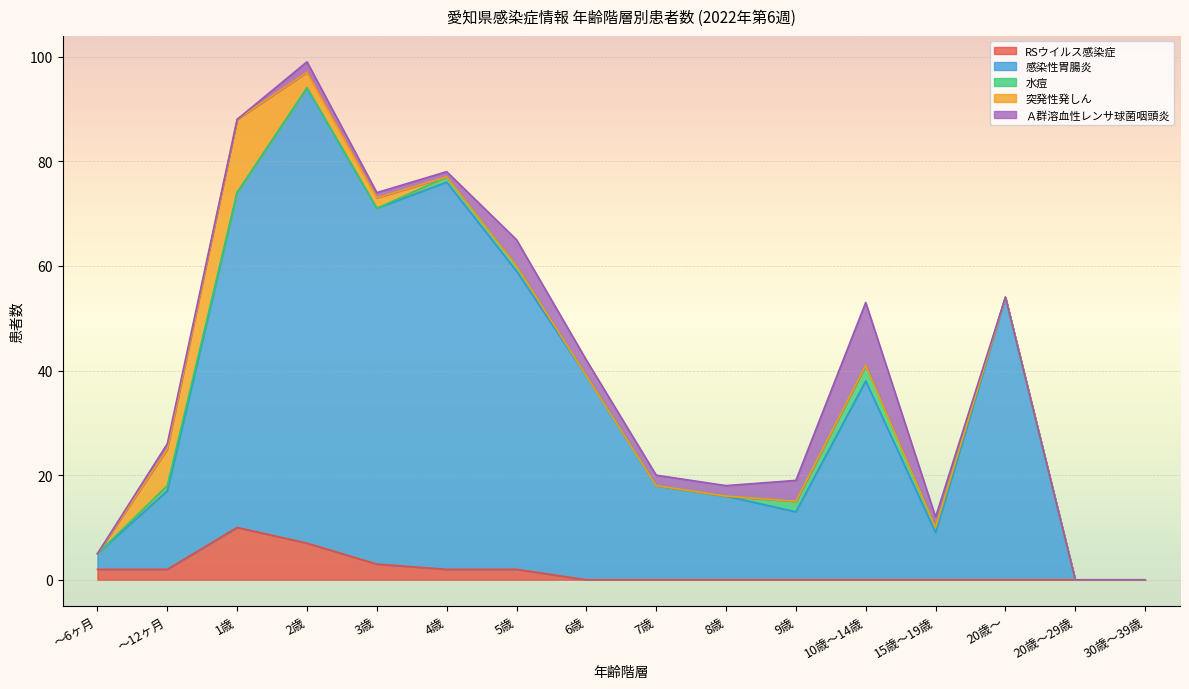

What are all the series names shown in the legend?

RSウイルス感染症, 感染性胃腸炎, 水痘, 突発性発しん, Ａ群溶血性レンサ球菌咽頭炎